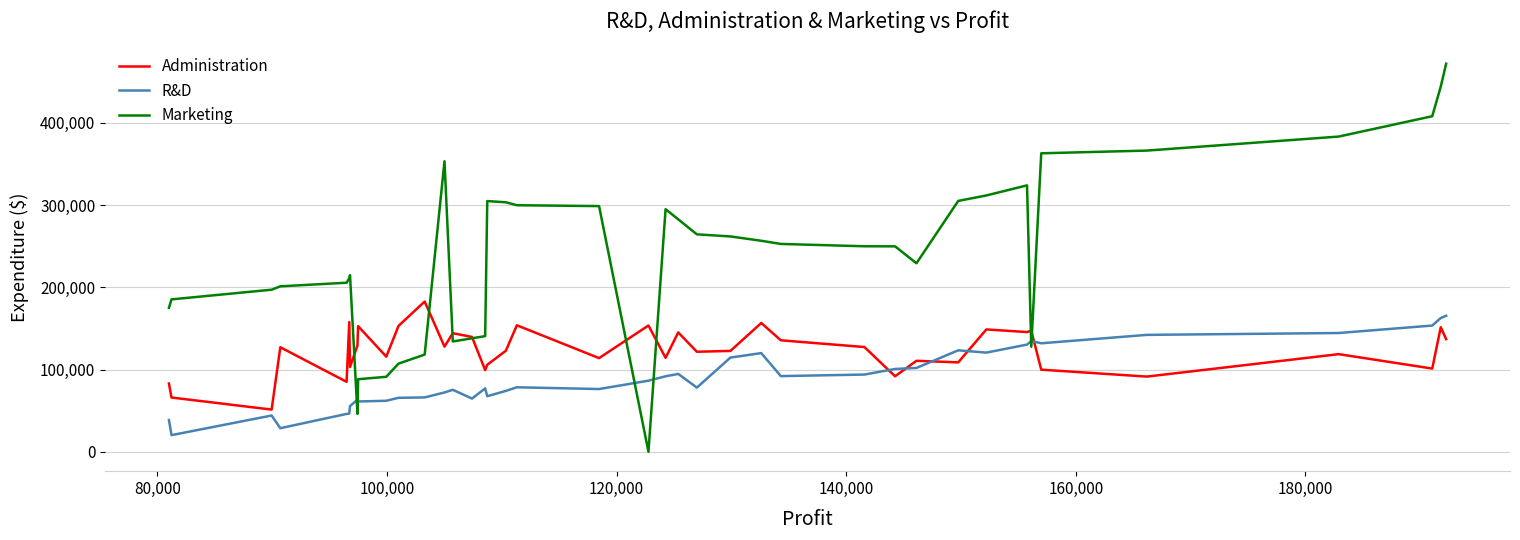

Is this an area chart (filled region under the line)?

No